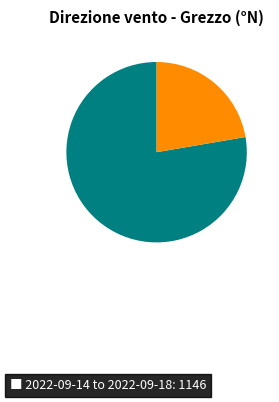

Is there any slice that represents more than half of the pie?

Yes